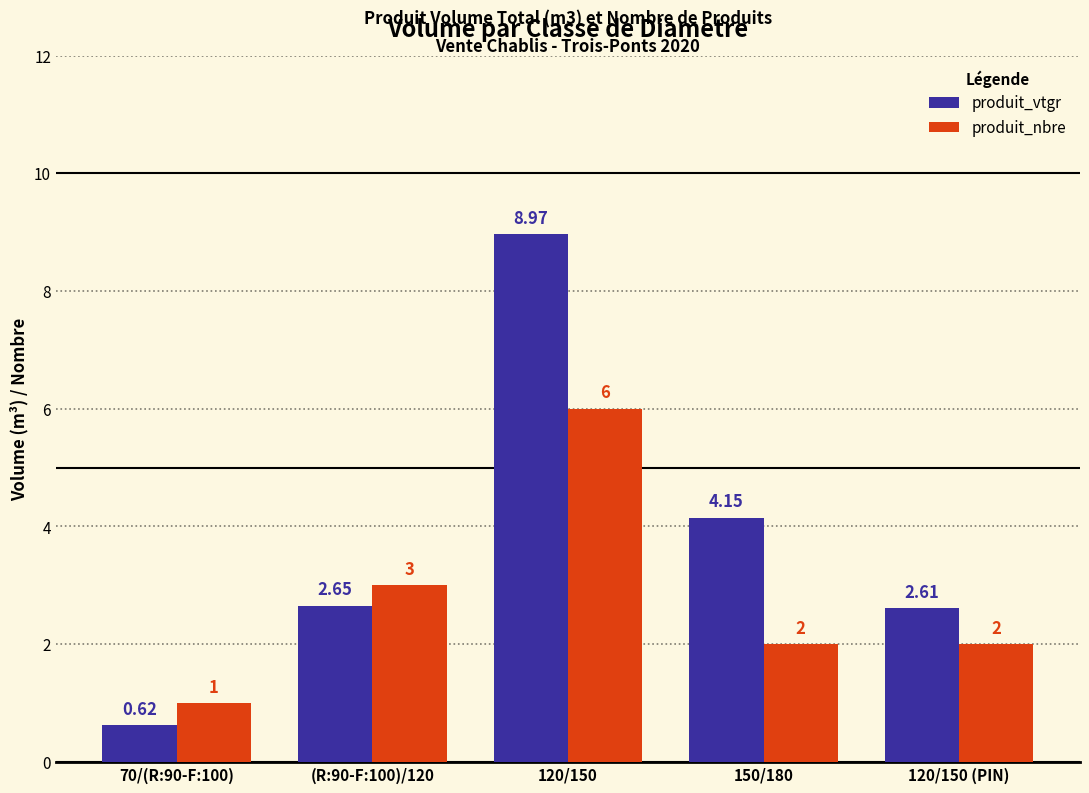

What position from the left is 120/150?

3